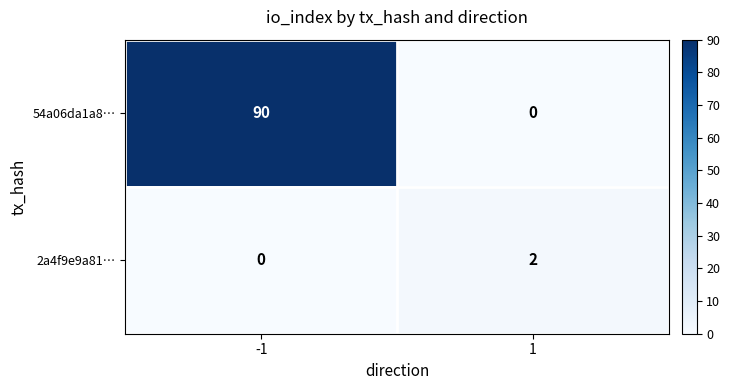

Reading right to left, extract all data points from this chart.

54a06da1a8…: 1=0	-1=90
2a4f9e9a81…: 1=2	-1=0